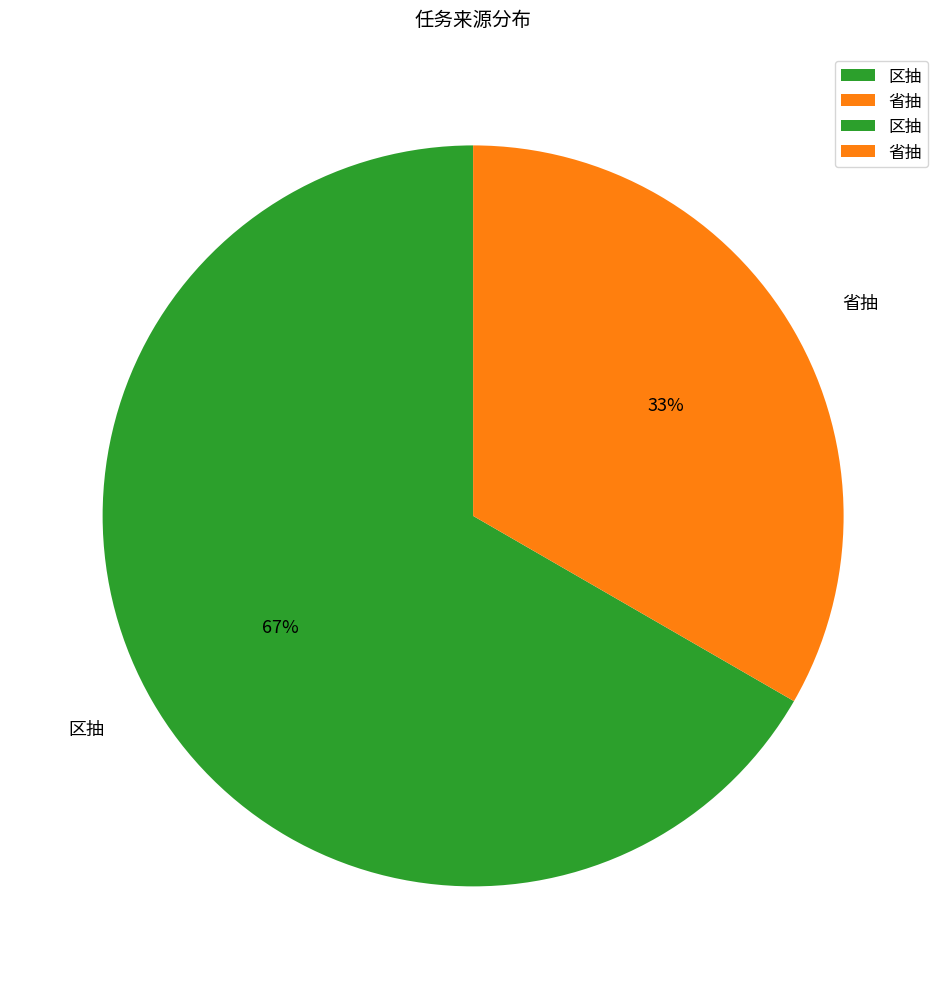

What is the smallest slice in the pie chart?

省抽